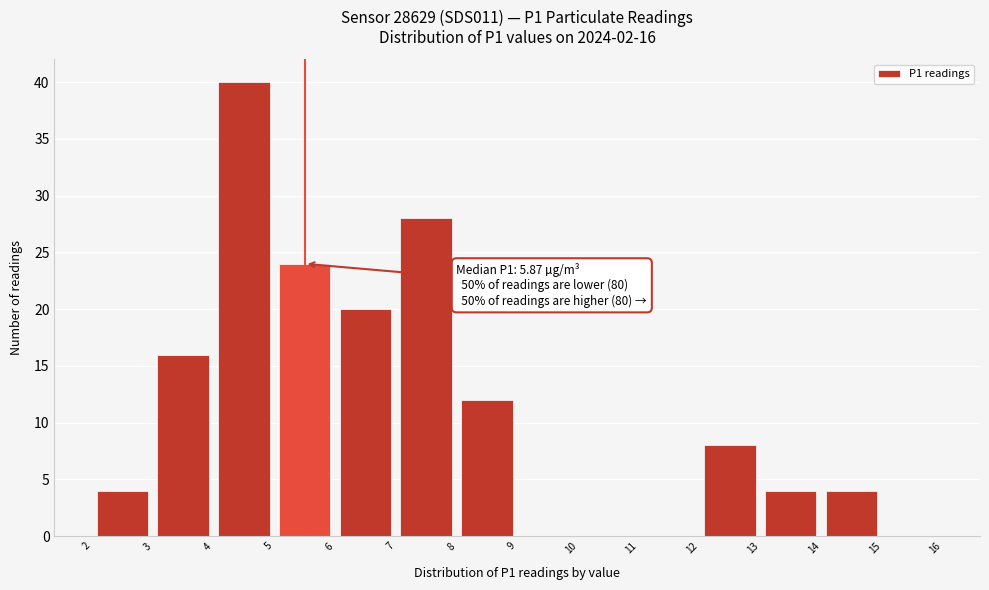

Over which range of the x-axis is the bar tallest?

4 to 5